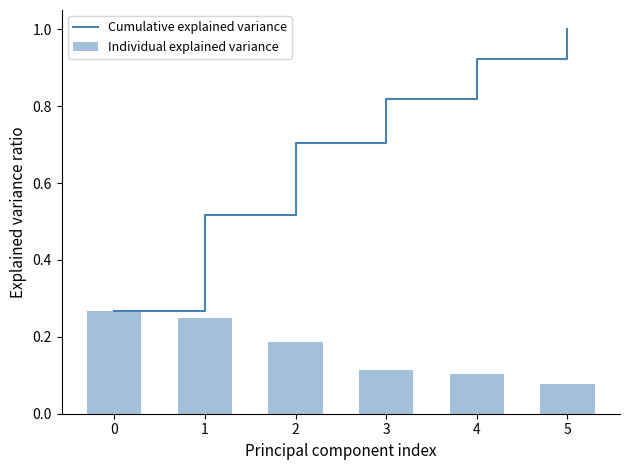

Between 1 and 3, which series saw the biggest shift?

Cumulative explained variance